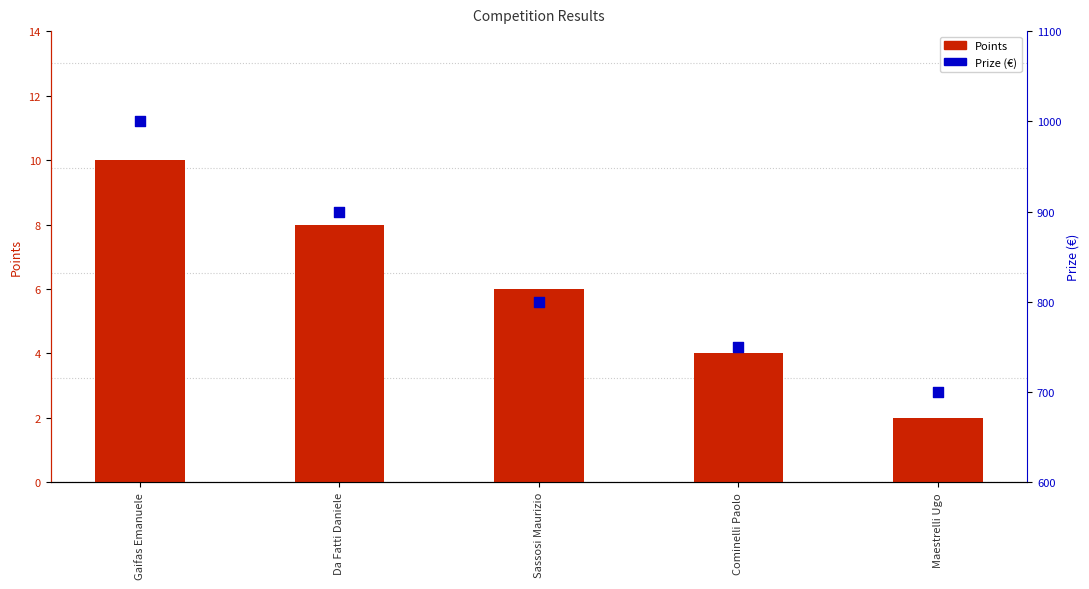

At how many categories does at least one series exceed 61?

5